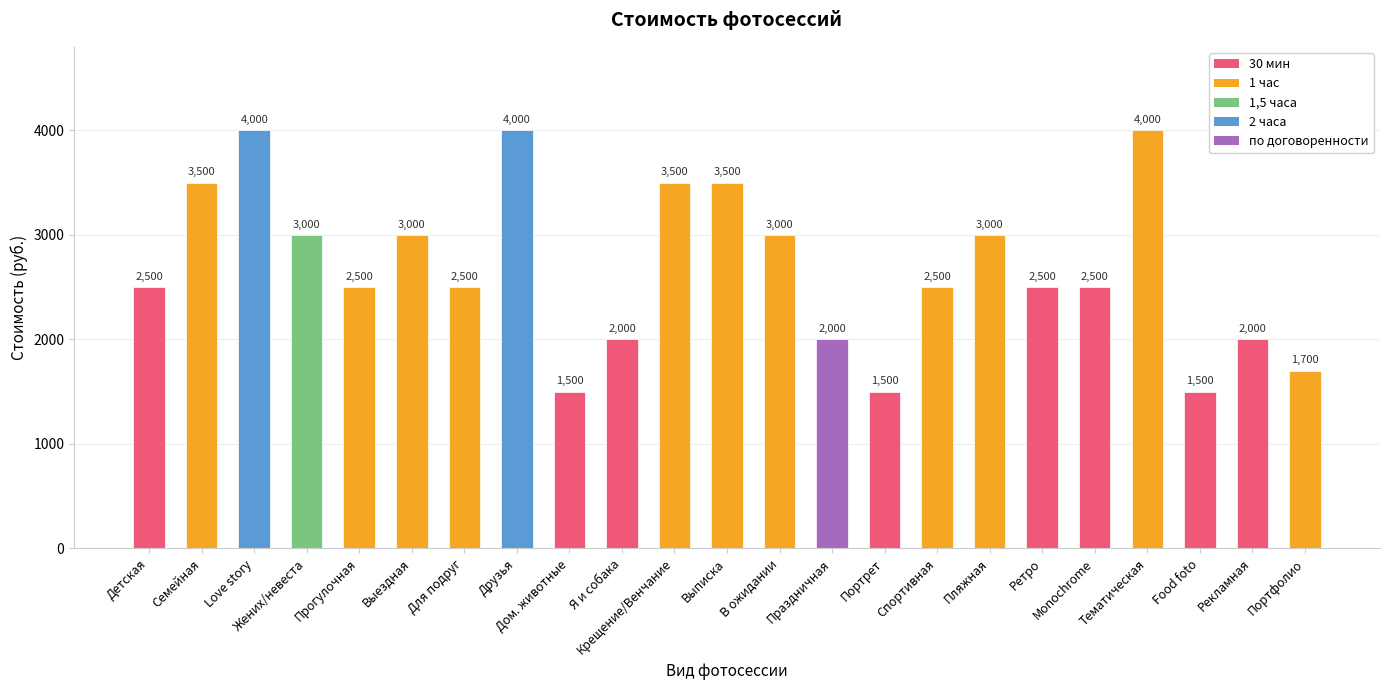

Approximately how many times larger is the value at Крещение/Венчание compared to Выписка?

1.0